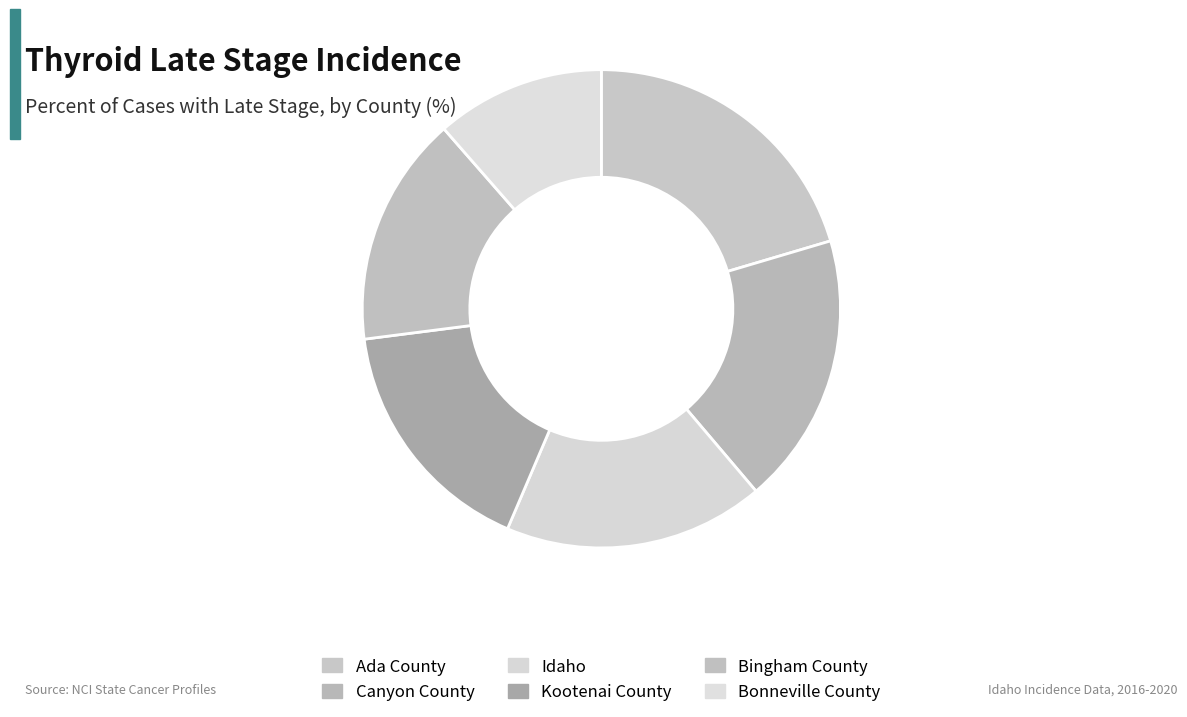

To the nearest percent, what is the combined percentage of Kootenai County and Bonneville County?

28%